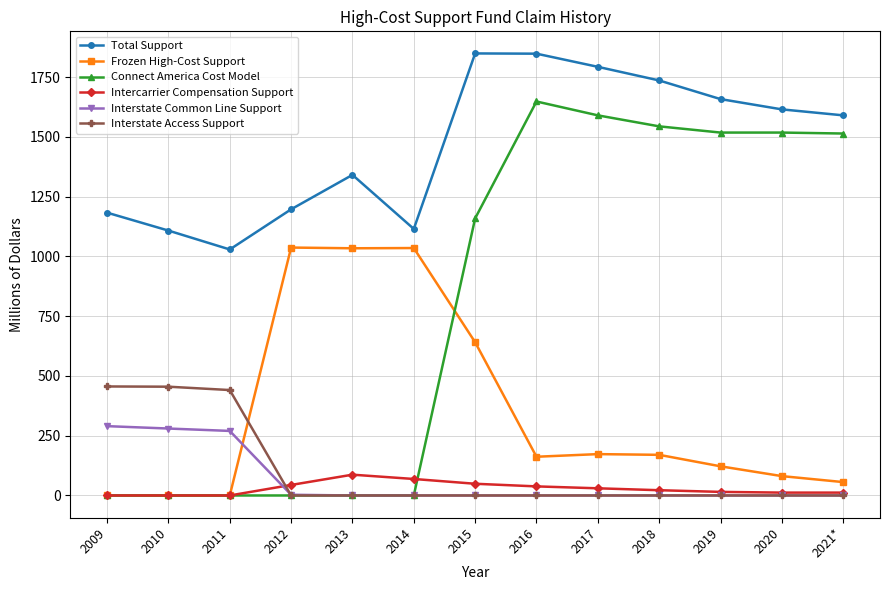

Is it true that Interstate Common Line Support equals 290 at 2009?

True